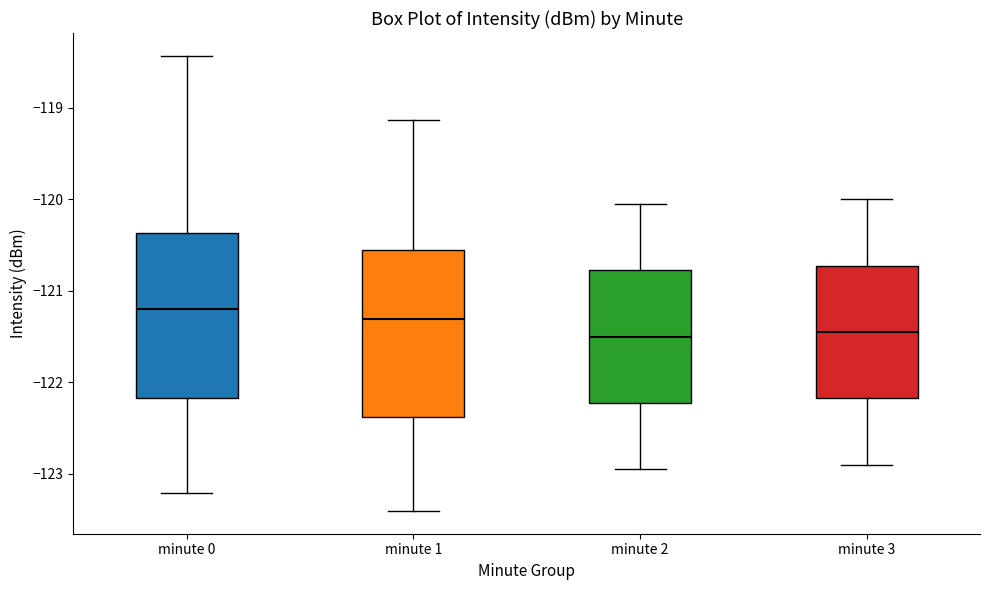

Where is the upper edge of the box for minute 3 on the y-axis? The values are not printed on the chart, so give them approximately, as read against the axis.

-120.7